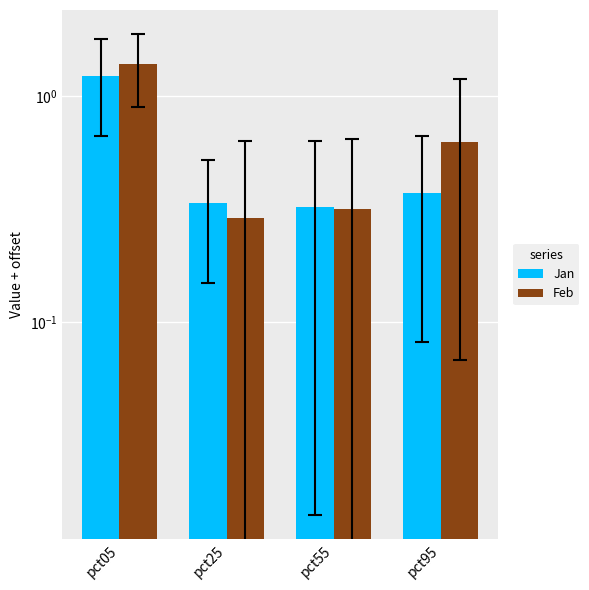

Are the bars horizontal?

No